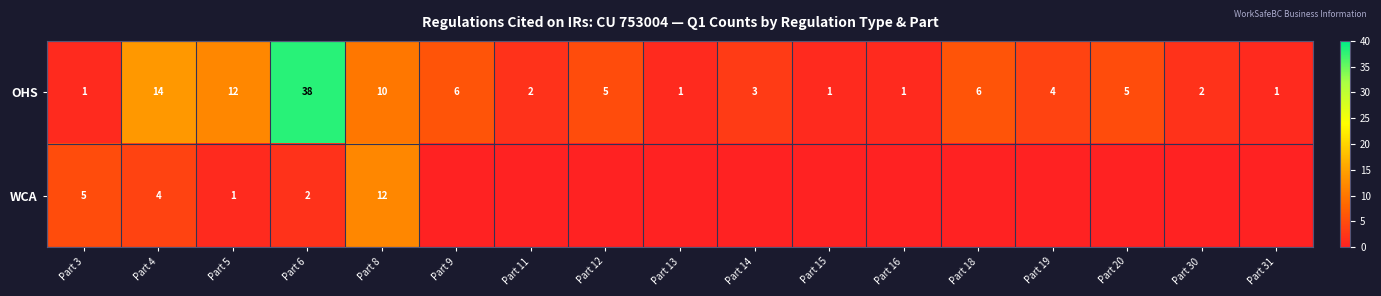

What is the maximum value for OHS?

38